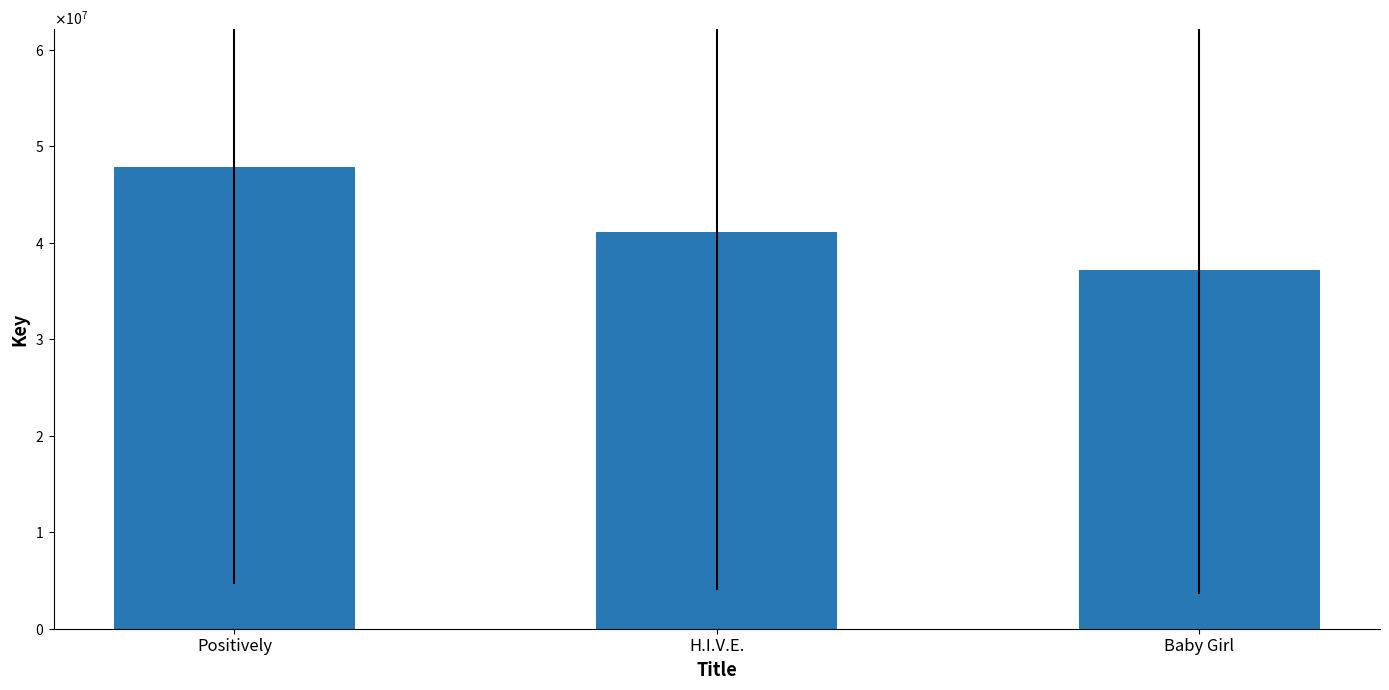

Reading left to right, extract all data points from this chart.

47819032	41162559	37218290